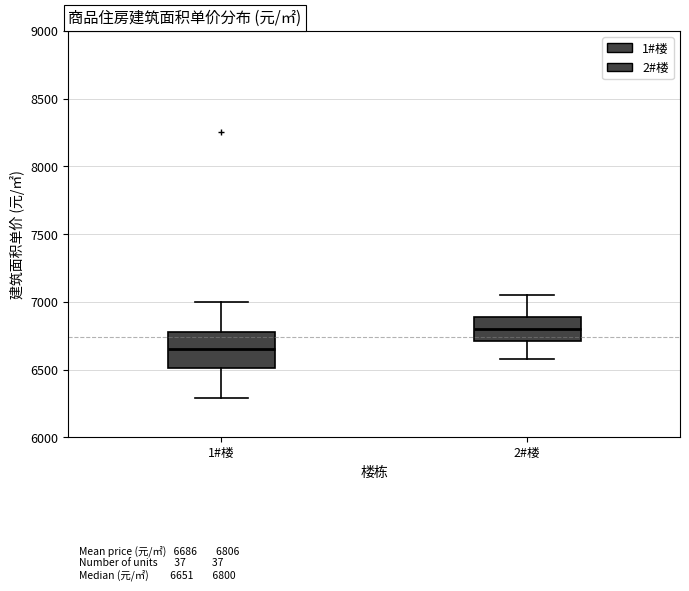

Reading left to right, transcribe this box plot: for each box, give where its median line is, the range the box spans, and where its two whiskers end, as read against the y-axis. The values are not printed on the chart, so give them approximately, as read against the axis.

1#楼: median 6650, box 6500 to 6750, whiskers 6300 to 7000
2#楼: median 6800, box 6700 to 6900, whiskers 6600 to 7050